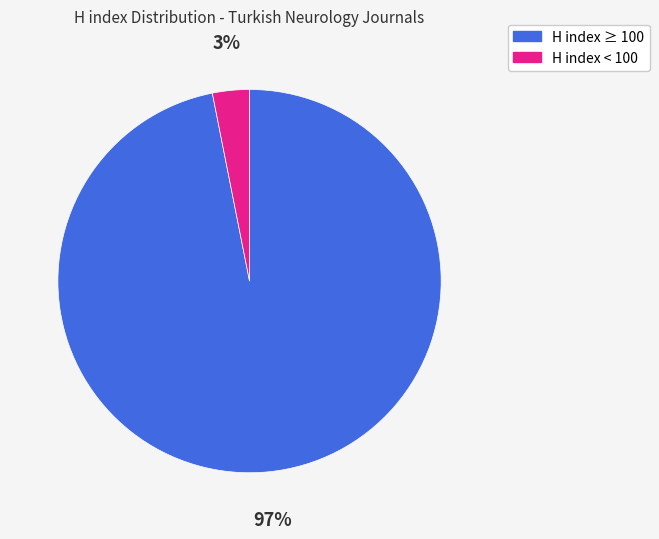

Which slice is the largest?

H index ≥ 100